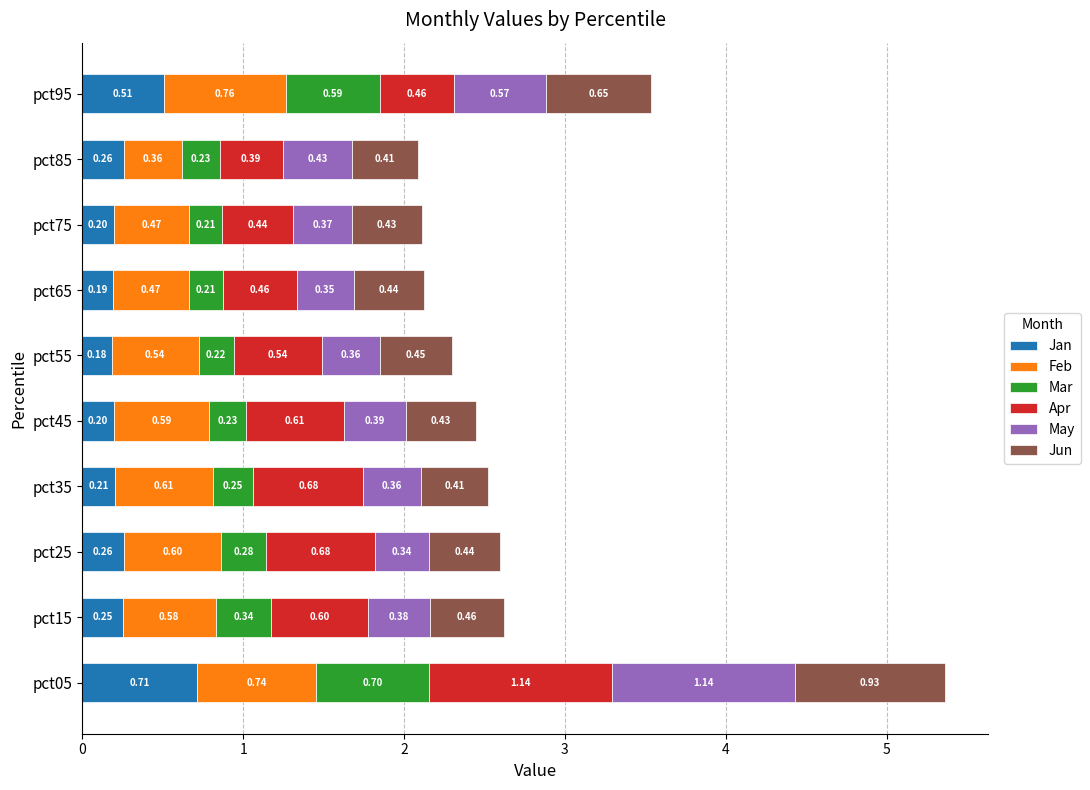

What is the total value across all series at pct55?

2.3